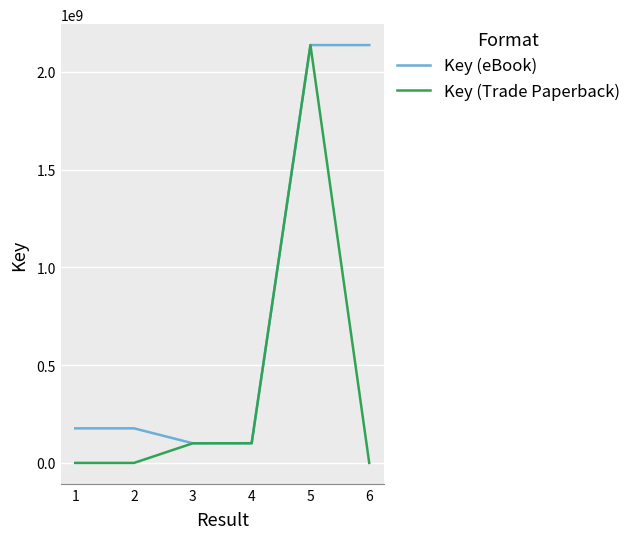

Does the chart have visible grid lines?

Yes